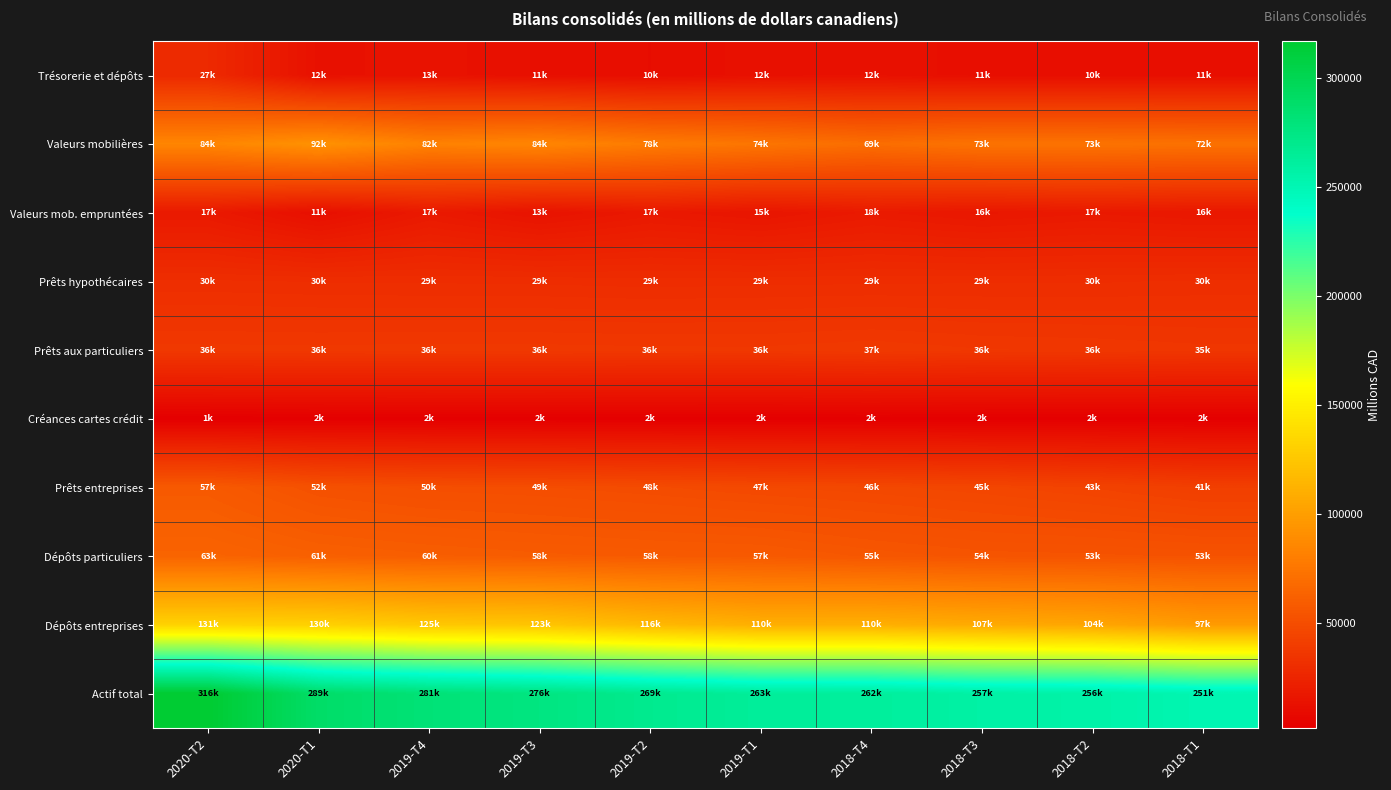

How many data points does each series have?

10